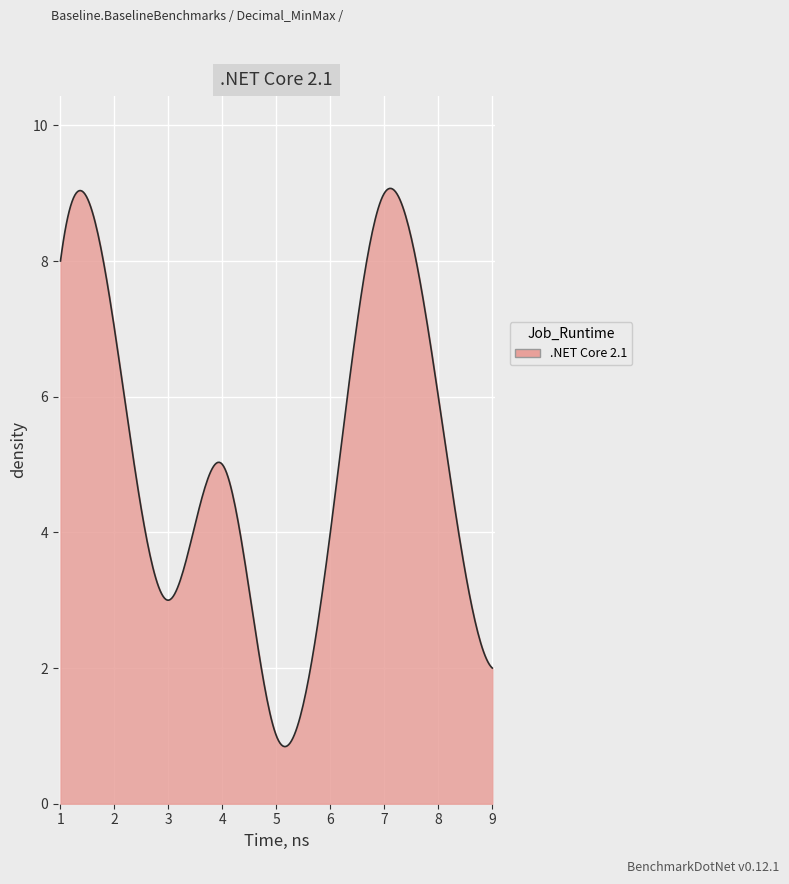

What is the smallest value displayed?

0.8